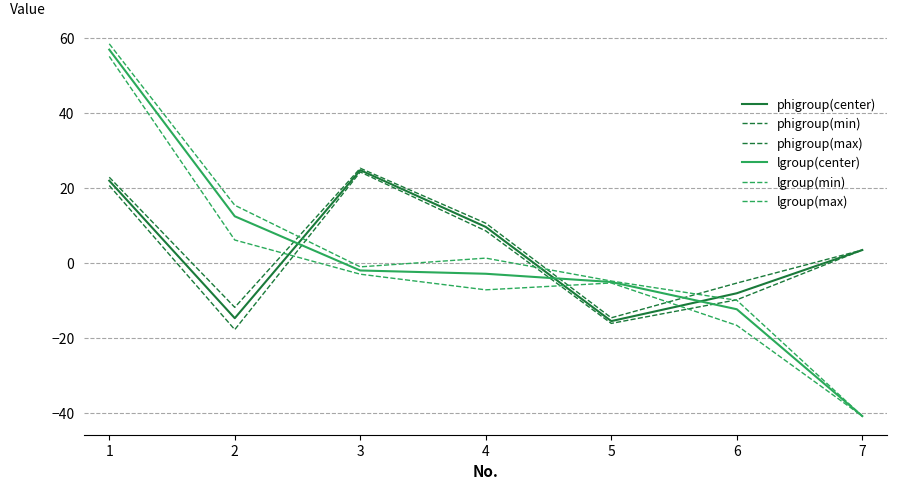

Does the chart display data point markers on the line(s)?

No